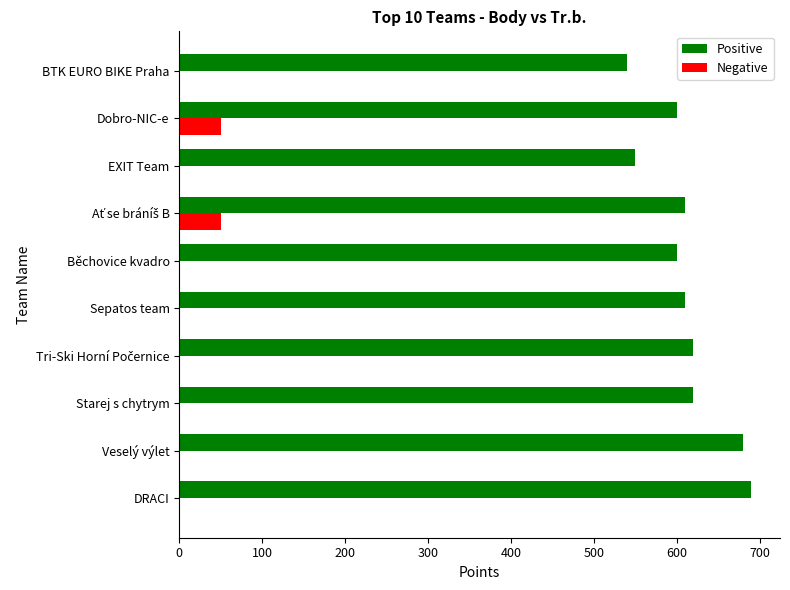

What is the sum of all Positive values?

6120